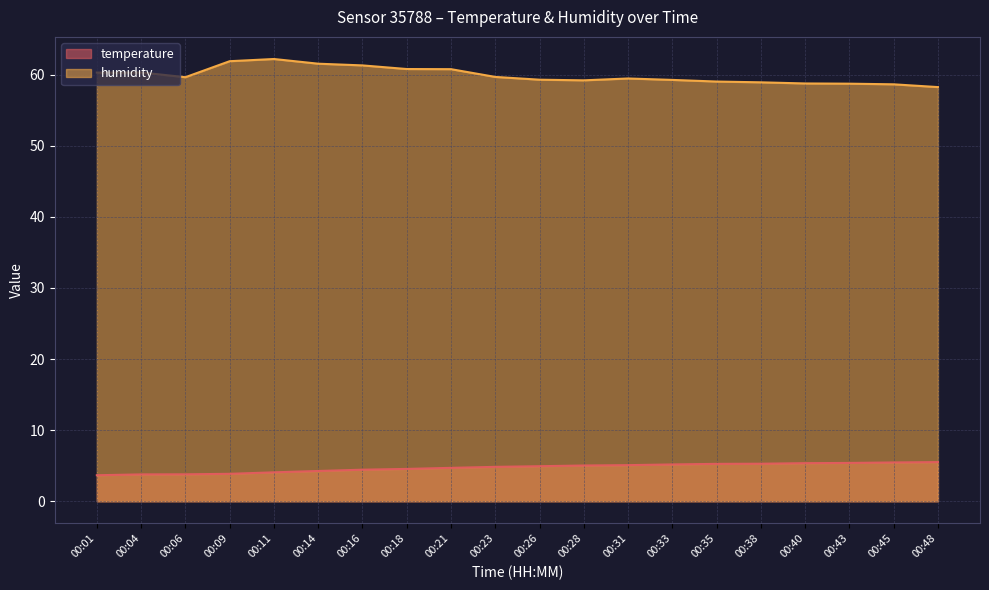

How many values in the humidity series exceed 59?

15